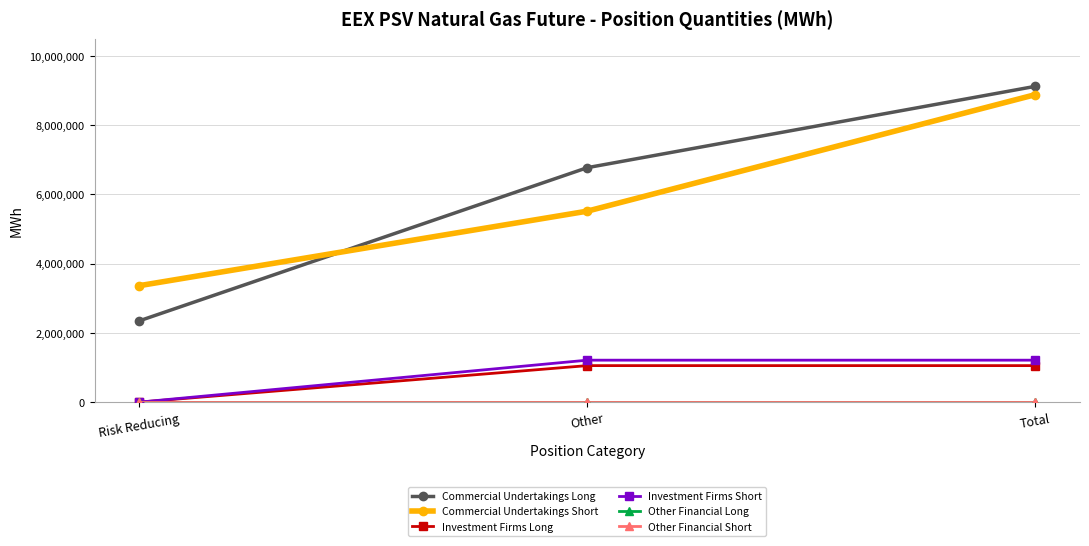

Is this an area chart (filled region under the line)?

No